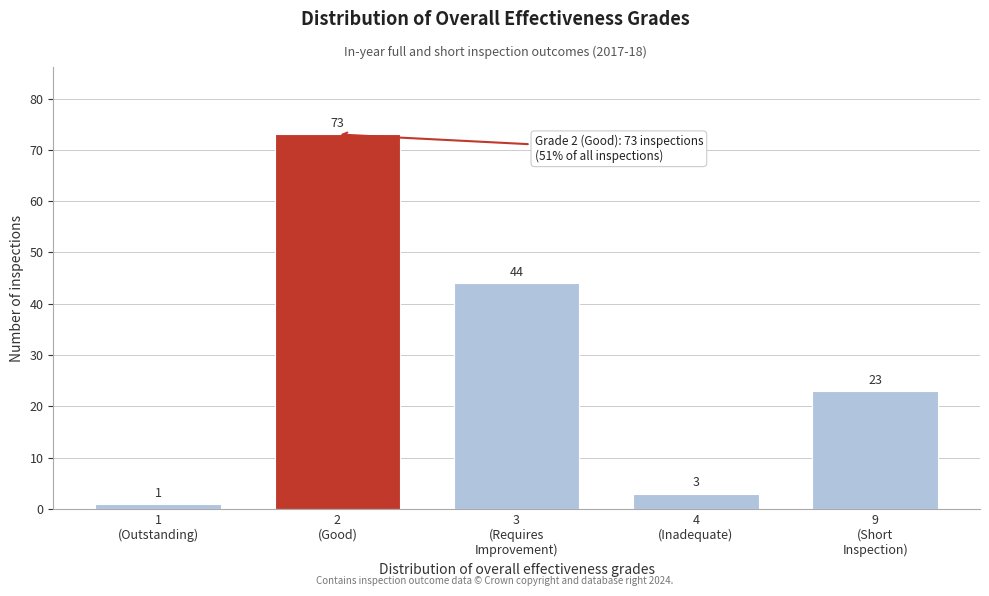

Reading left to right, list all the values displayed in this chart.

1	73	44	3	23